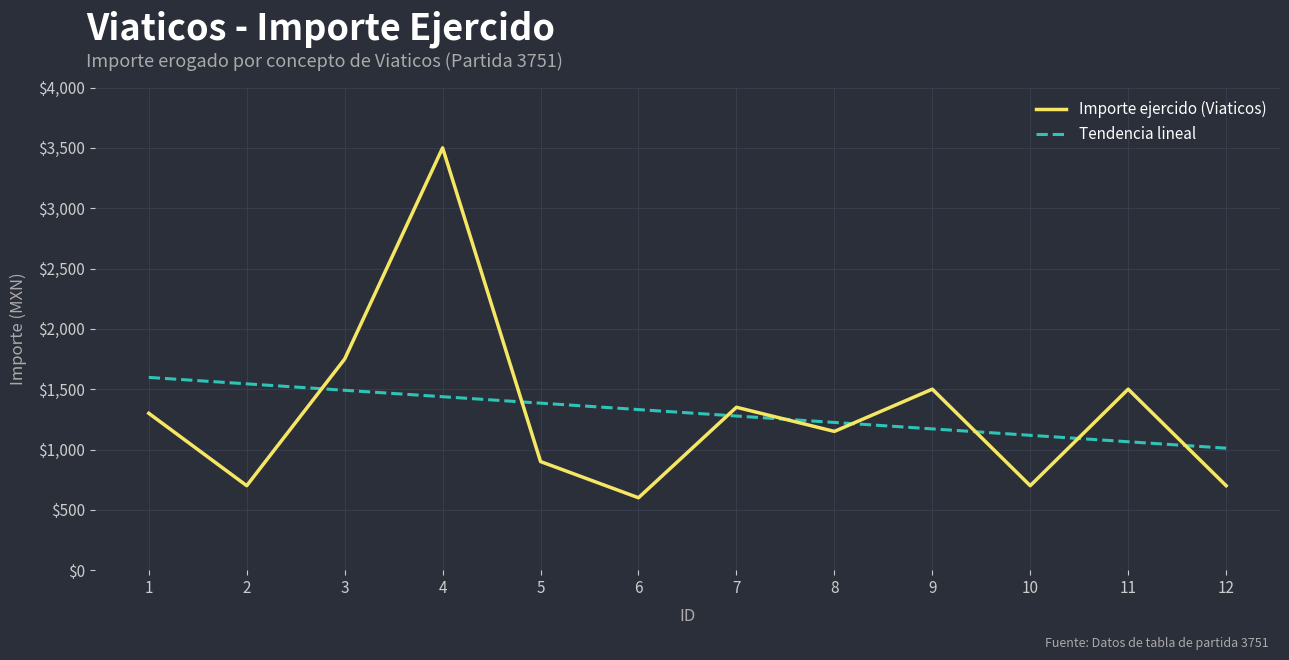

How many distinct data groups are displayed?

2